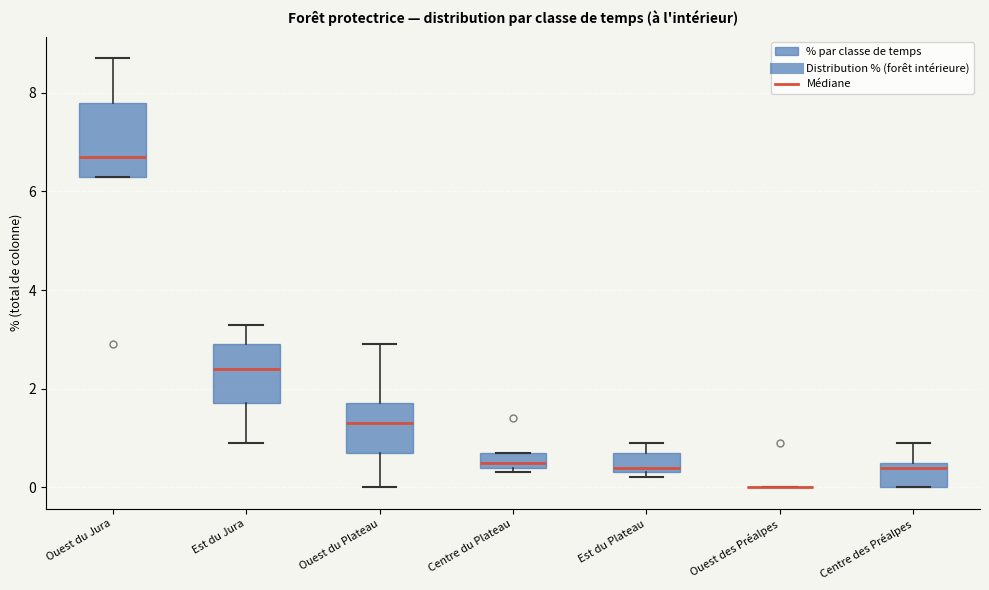

Comparing the boxes themselves (not the whiskers), which one is the tallest?

Ouest du Jura